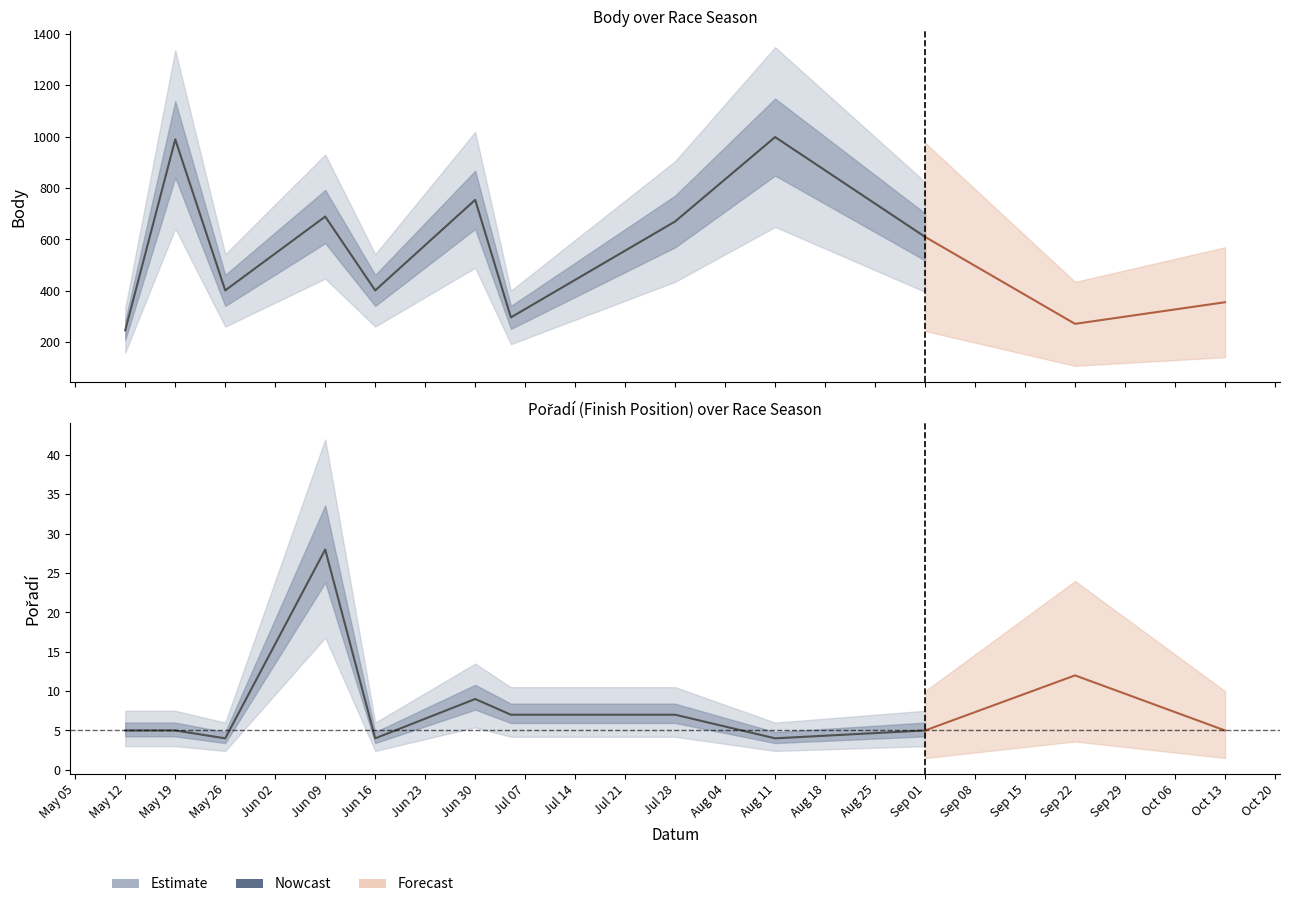

True or false: the data has more than 0 interior local peaks.

True